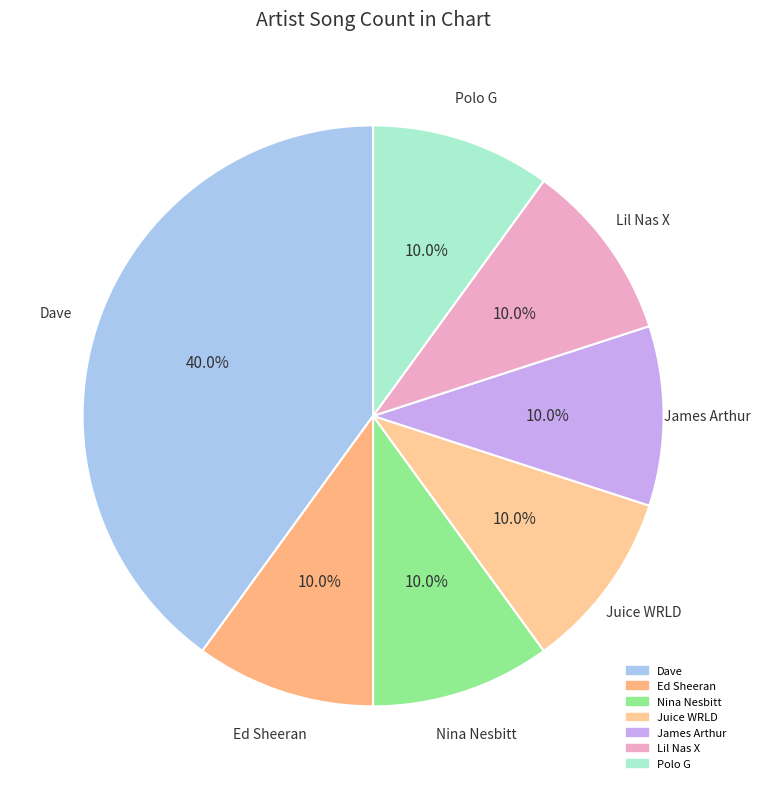

To the nearest percent, what is the average slice percentage?

14%